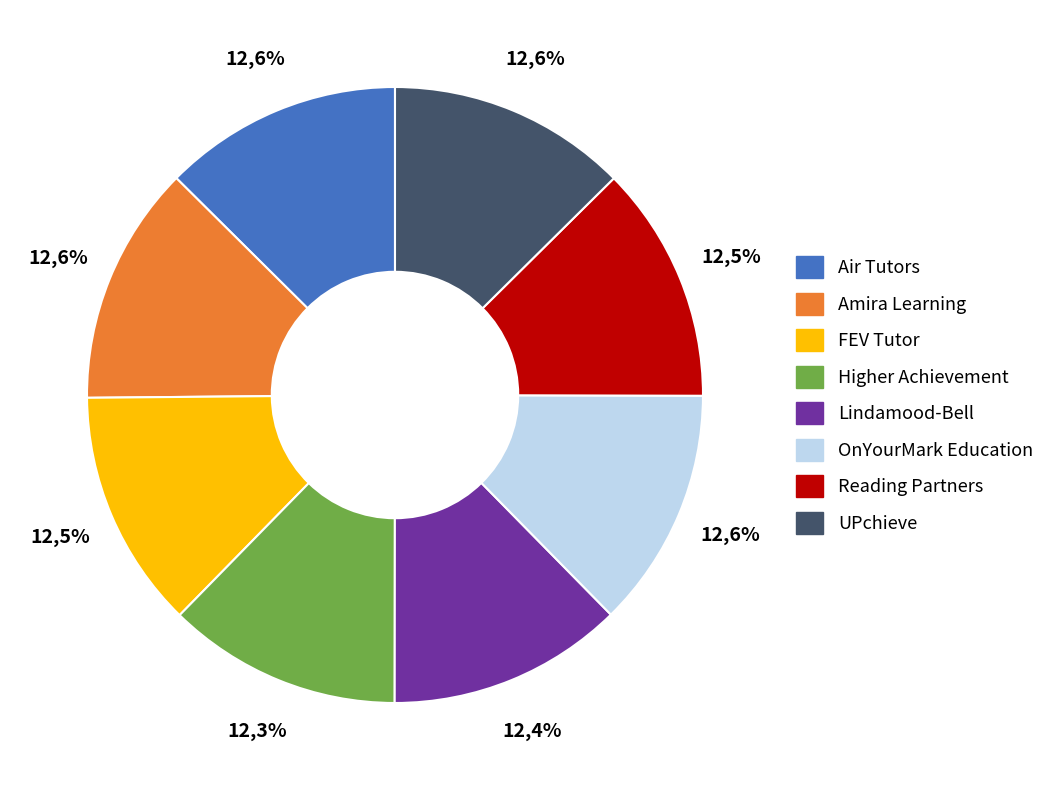

To the nearest percent, what portion does Reading Partners represent?

12%